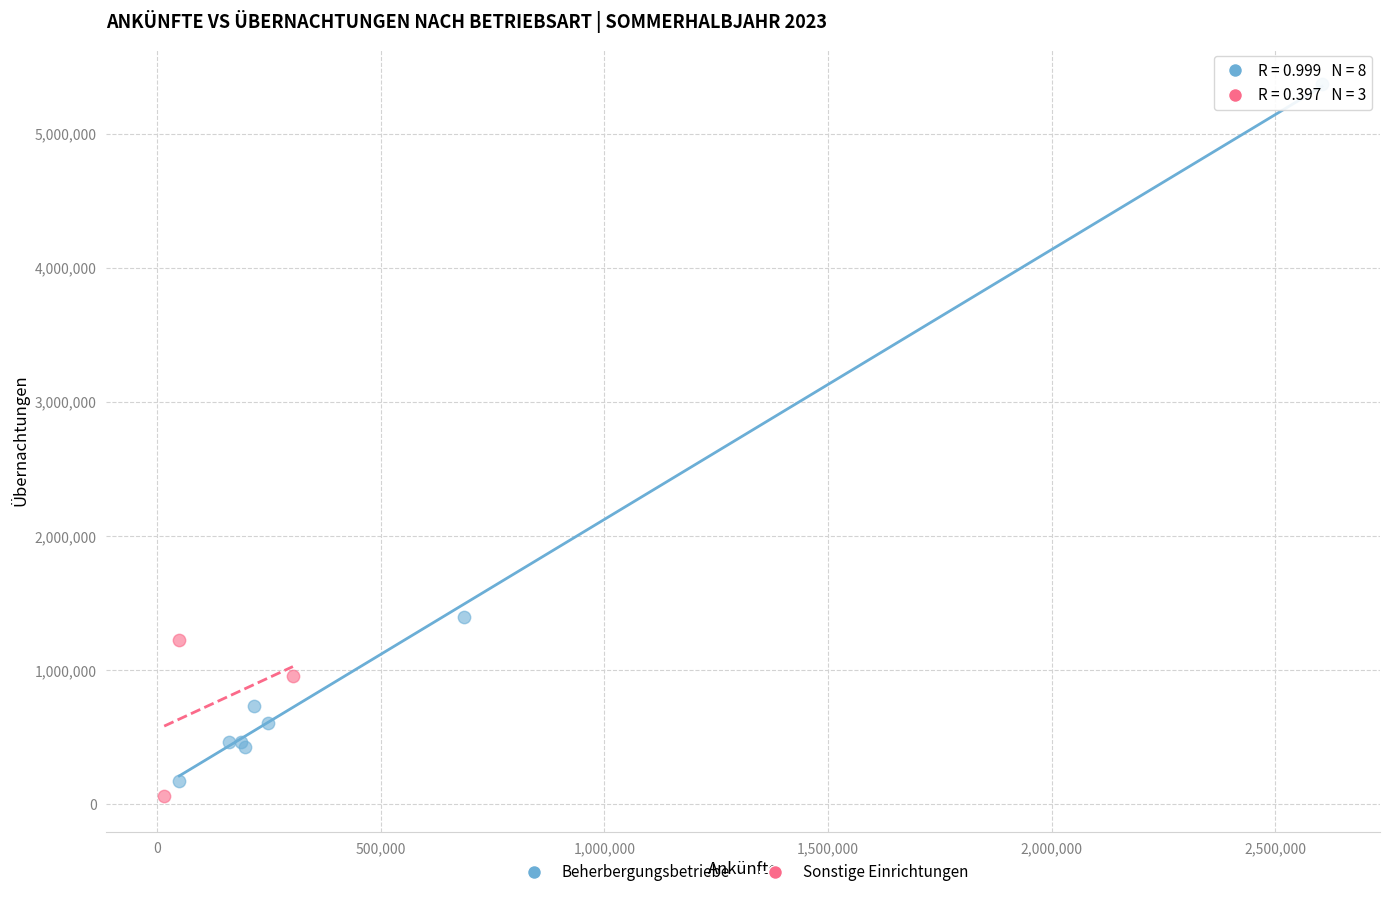

Which series reaches the maximum Y coordinate?

Beherbergungsbetriebe